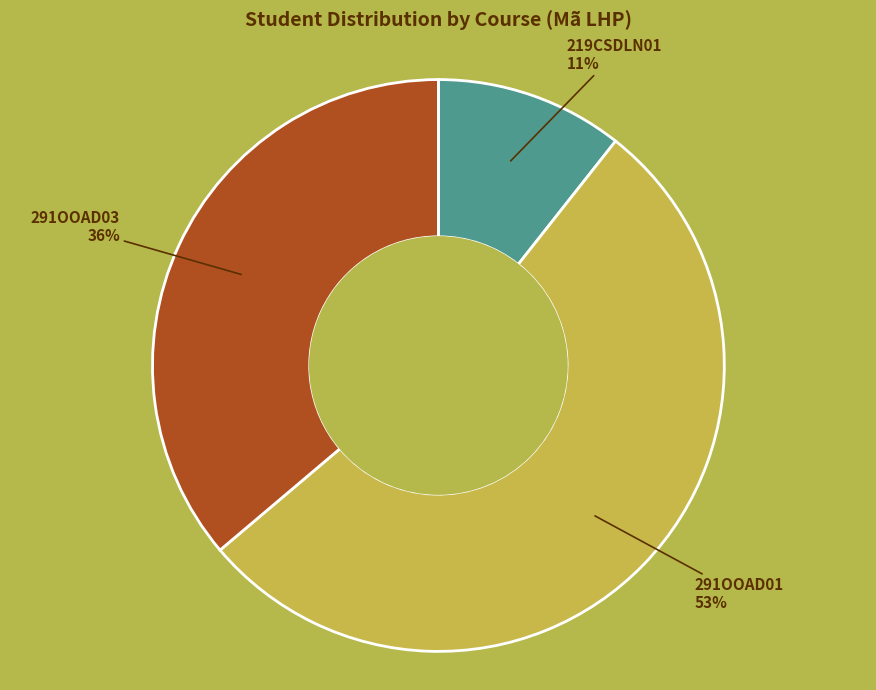

Count the number of slices in the pie.

3